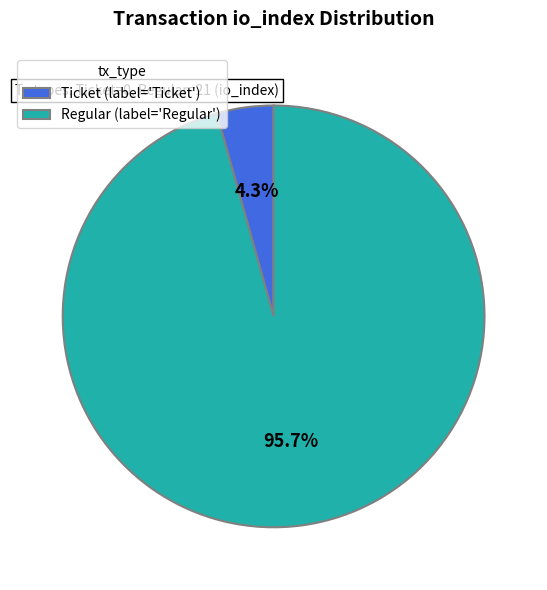

Is there any slice that represents more than half of the pie?

Yes